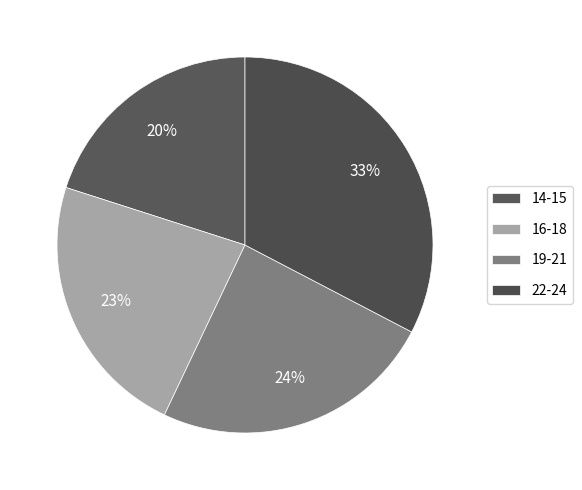

Count the number of slices in the pie.

4